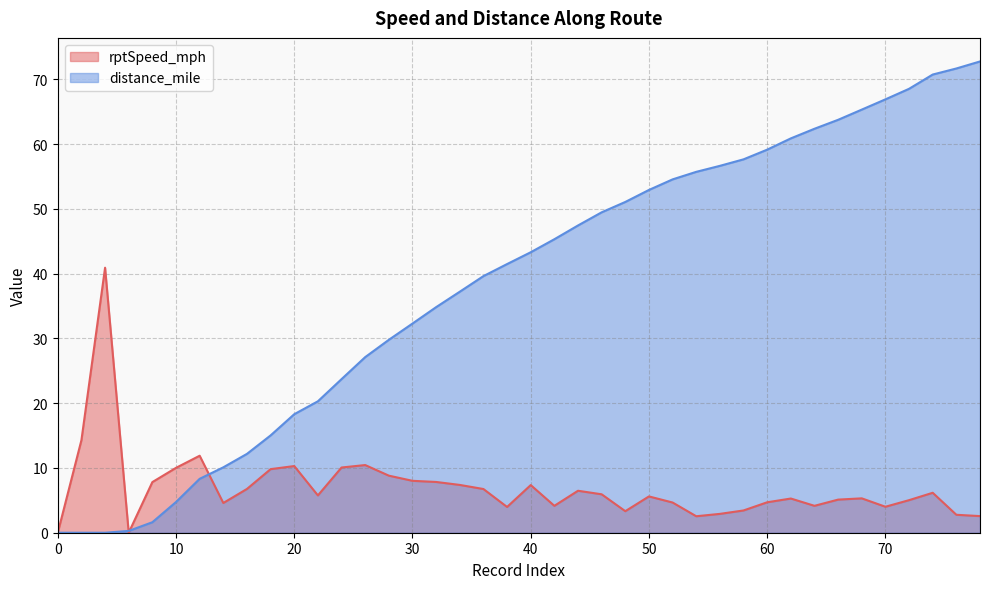

Reading left to right, transcribe all the data shown in this chart.

rptSpeed_mph: 0=0.0	2=14.3	4=40.9	6=0.0	8=7.8	10=10.0	12=11.9	14=4.6	16=6.8	18=9.8	20=10.3	22=5.8	24=10.1	26=10.5	28=8.8	30=8.0	32=7.8	34=7.4	36=6.8	38=4.0	40=7.4	42=4.2	44=6.5	46=5.9	48=3.3	50=5.6	52=4.7	54=2.5	56=2.9	58=3.4	60=4.7	62=5.3	64=4.2	66=5.1	68=5.3	70=4.0	72=5.0	74=6.2	76=2.8	78=2.6
distance_mile: 0=0.0	2=0.0	4=0.0	6=0.3	8=1.6	10=4.7	12=8.3	14=10.1	16=12.2	18=15.0	20=18.3	22=20.3	24=23.7	26=27.1	28=29.8	30=32.3	32=34.8	34=37.2	36=39.6	38=41.5	40=43.3	42=45.3	44=47.5	46=49.5	48=51.1	50=52.9	52=54.6	54=55.7	56=56.7	58=57.7	60=59.2	62=60.9	64=62.4	66=63.8	68=65.3	70=66.9	72=68.6	74=70.8	76=71.7	78=72.8